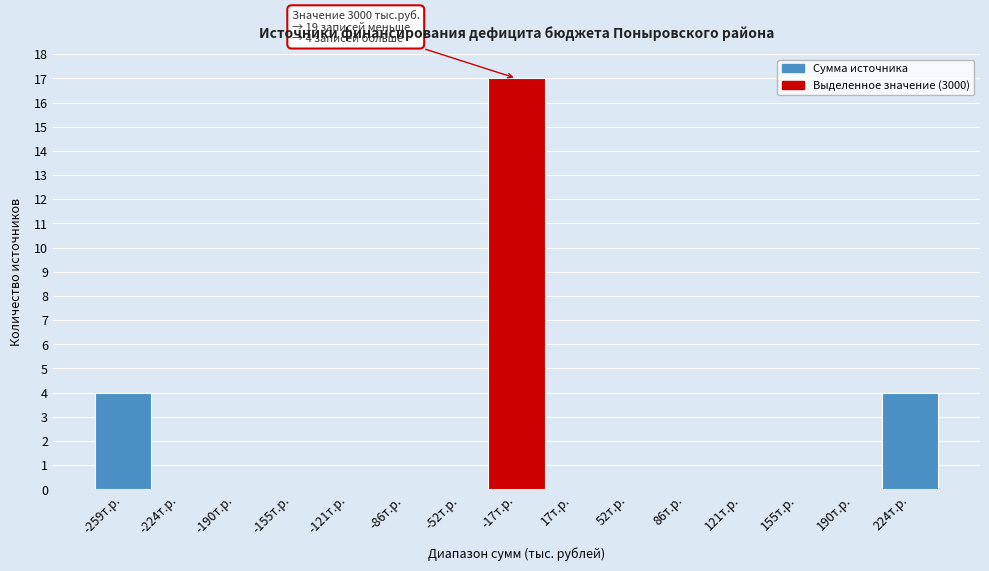

Reading right to left, what are all the values shown in this chart?

224т.р.=4	190т.р.=0	155т.р.=0	121т.р.=0	86т.р.=0	52т.р.=0	17т.р.=0	-17т.р.=17	-52т.р.=0	-86т.р.=0	-121т.р.=0	-155т.р.=0	-190т.р.=0	-224т.р.=0	-259т.р.=4